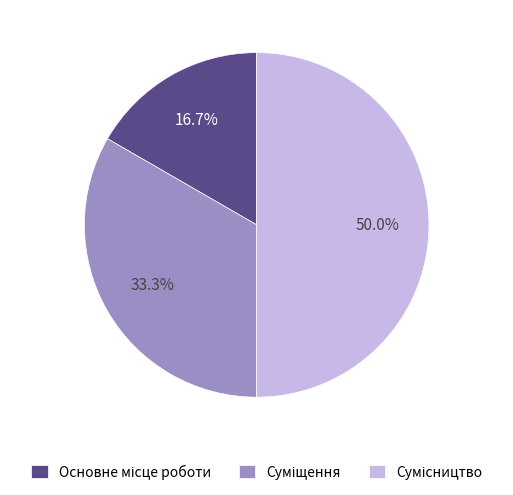

How many segments does this pie chart have?

3